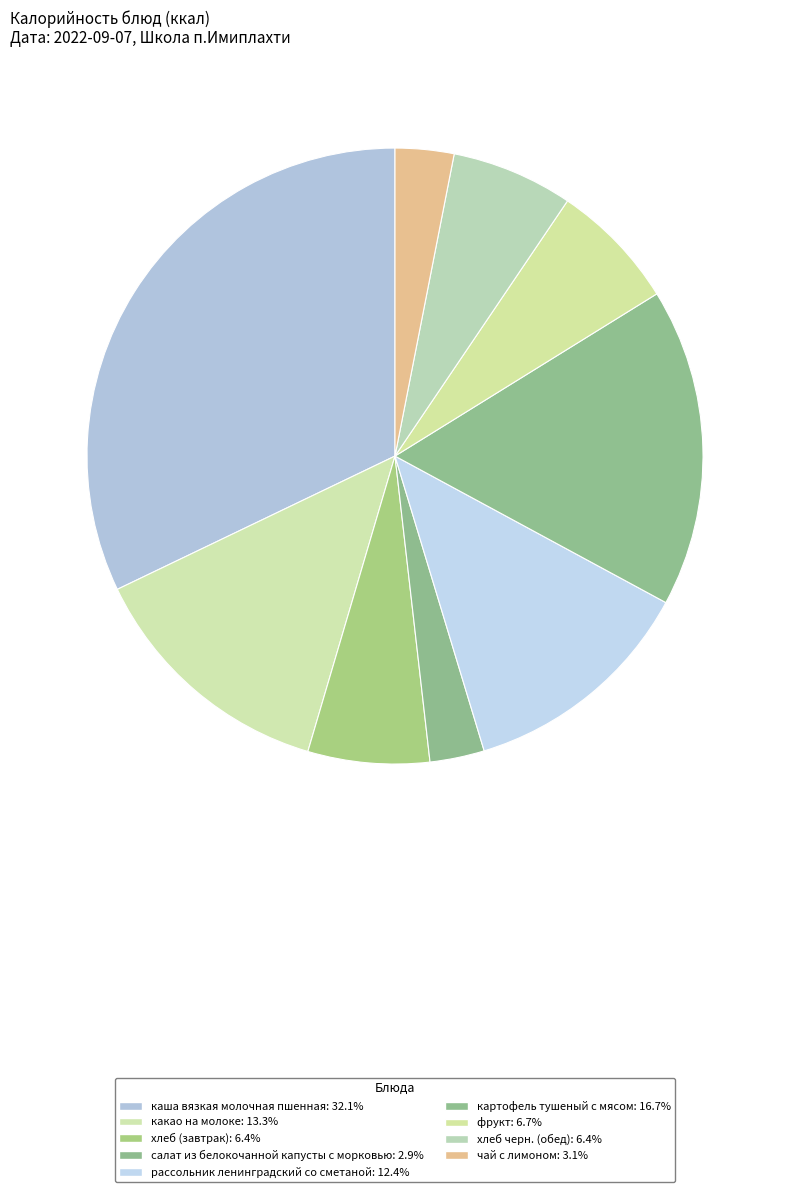

How many segments does this pie chart have?

9